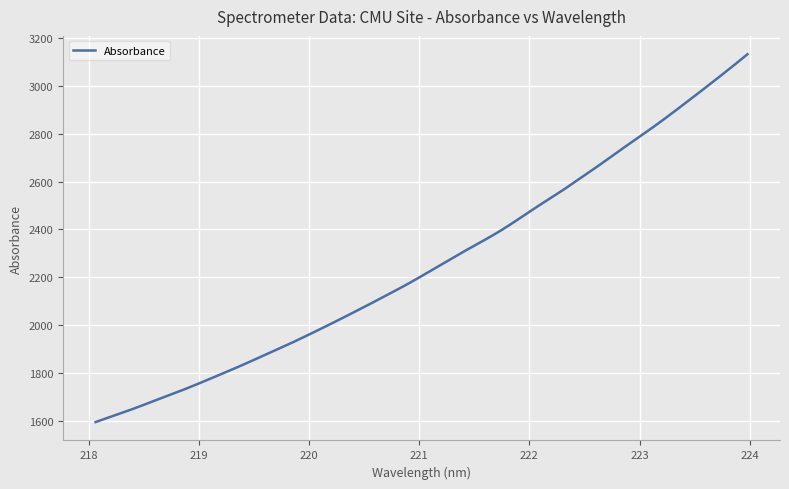

What is the maximum value shown in the chart?

3132.1